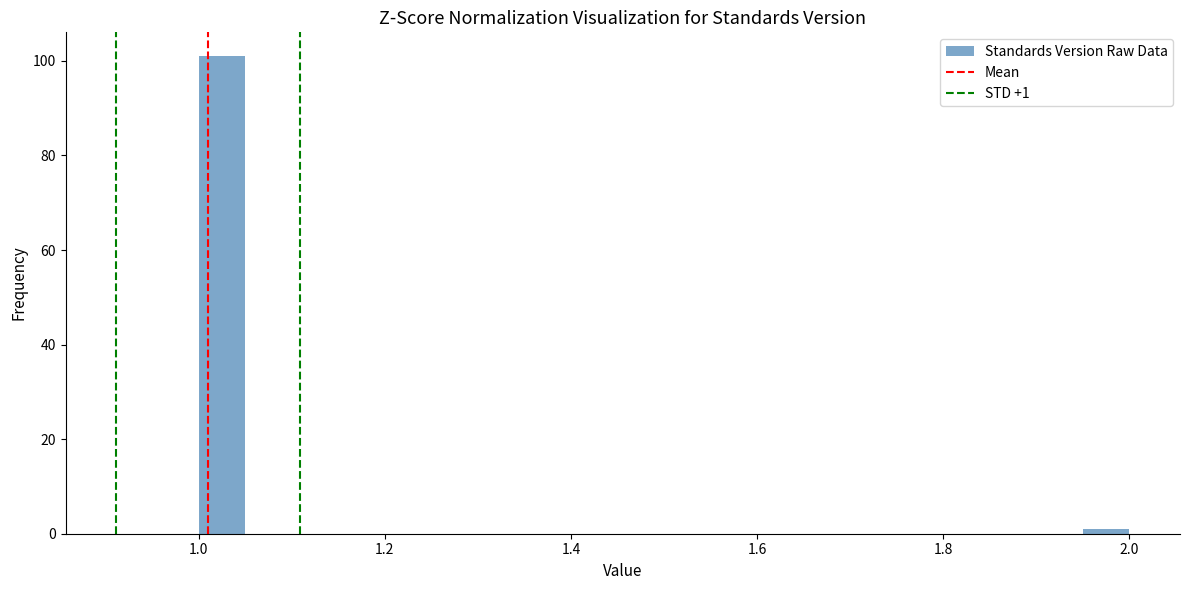

Read against the x-axis, roughly where is the centre of the tallest bar?

1.02